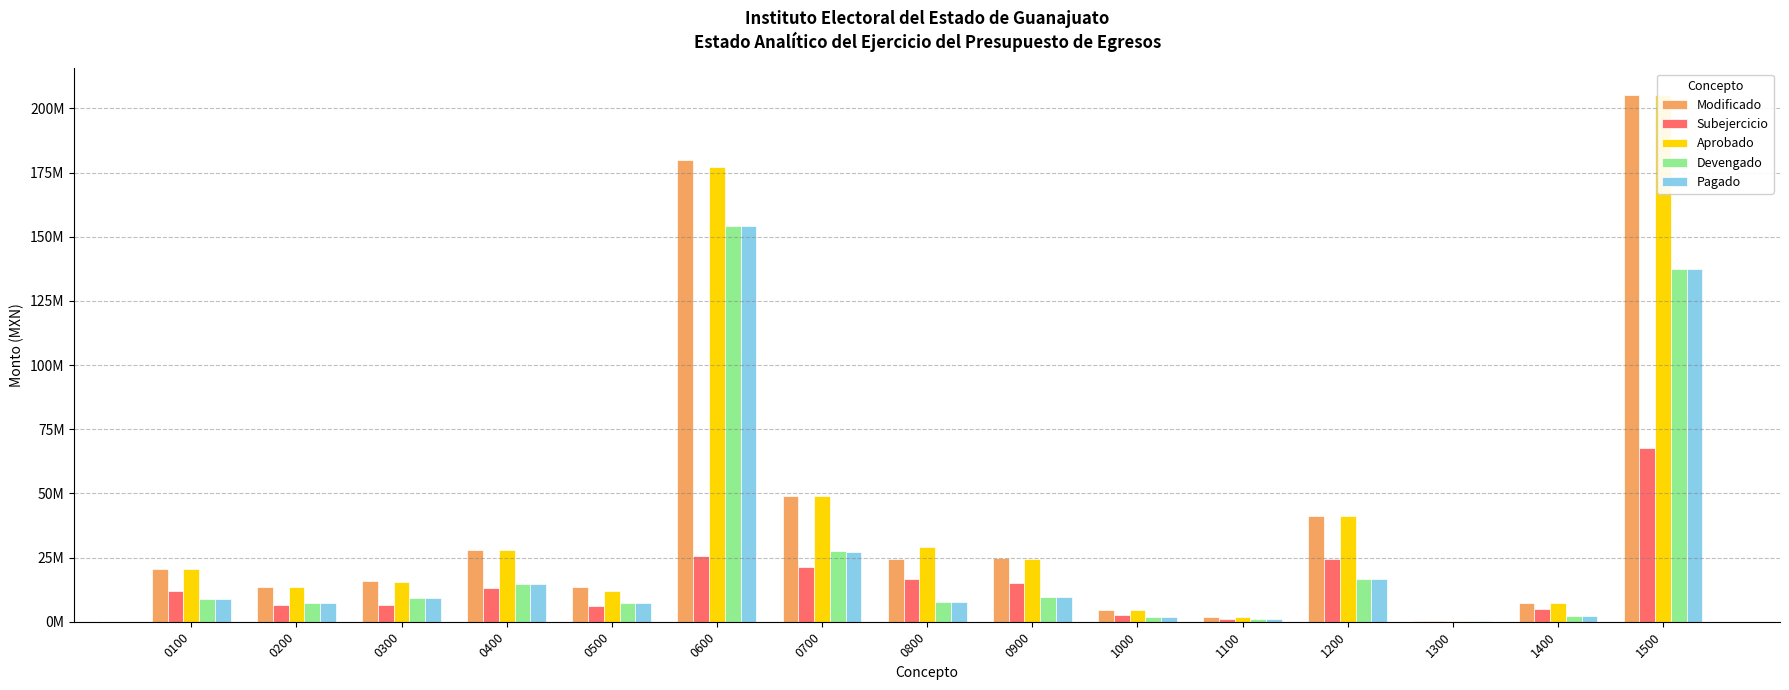

How many groups of bars are there?

15